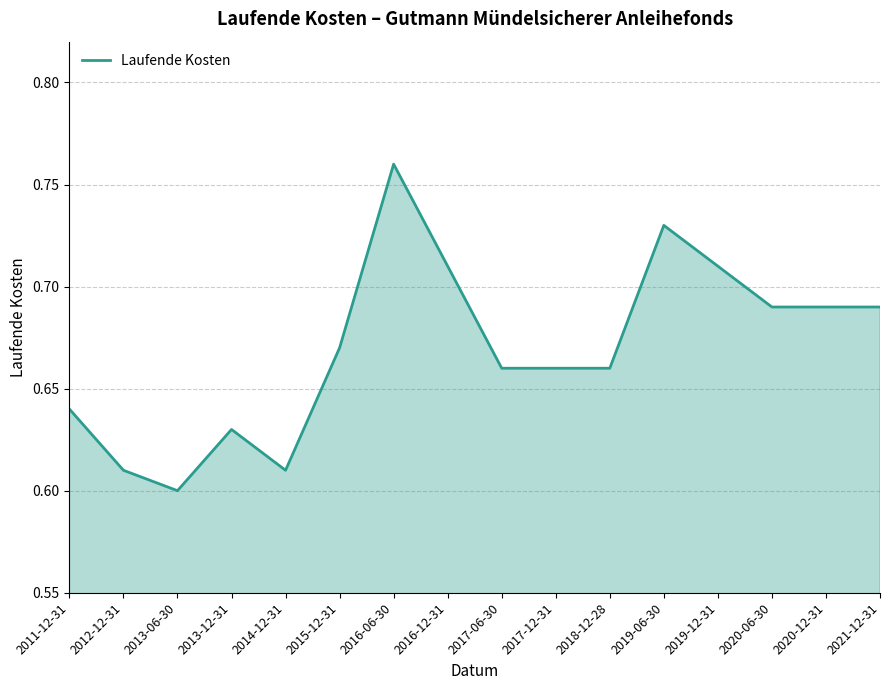

Is it true that the value at 2019-06-30 is 0.3?

False